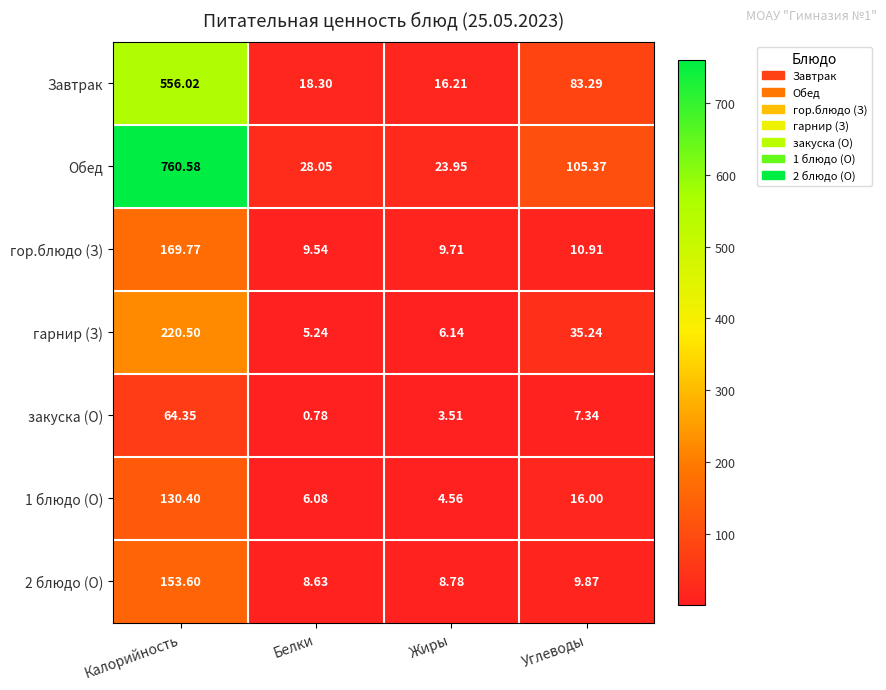

Which category has the lowest value across all series?

Белки